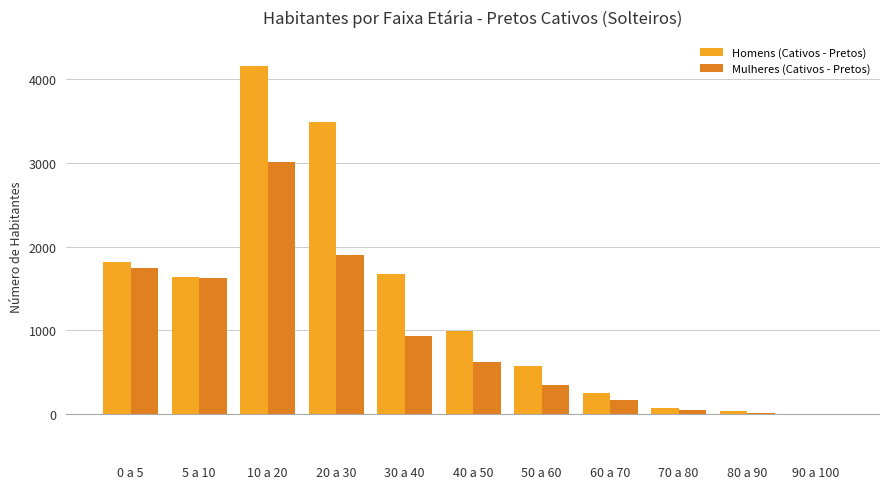

At which category does the chart reach its peak across all series?

10 a 20